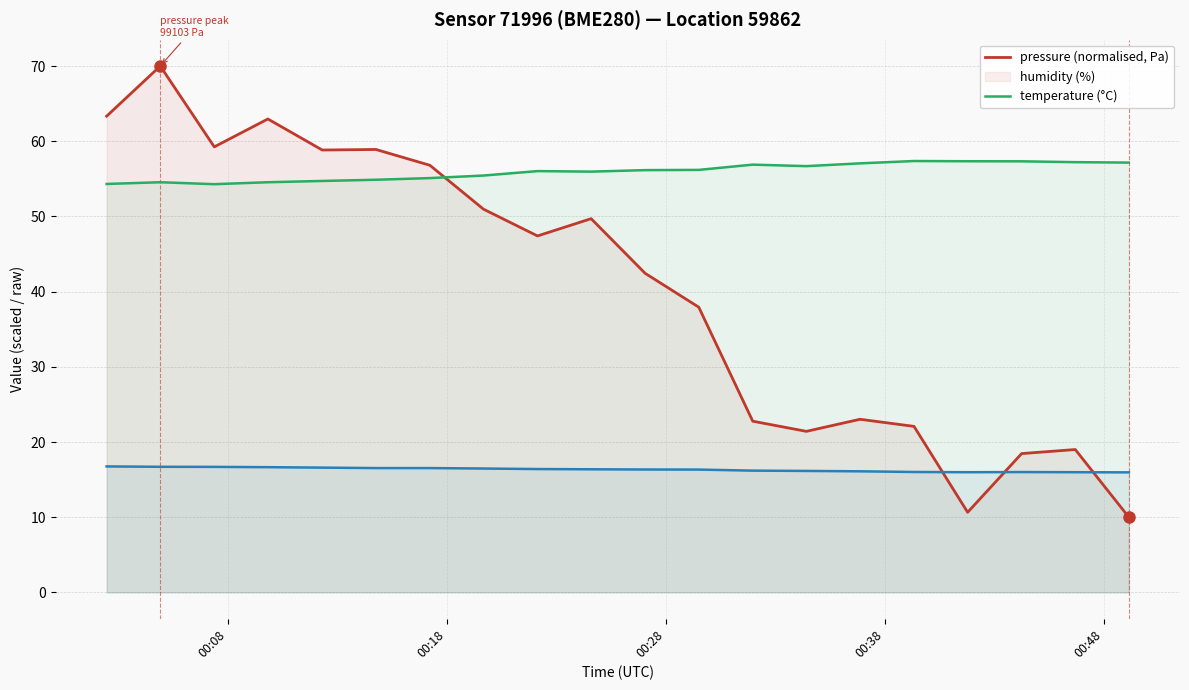

Which series has the largest total across all categories?

humidity